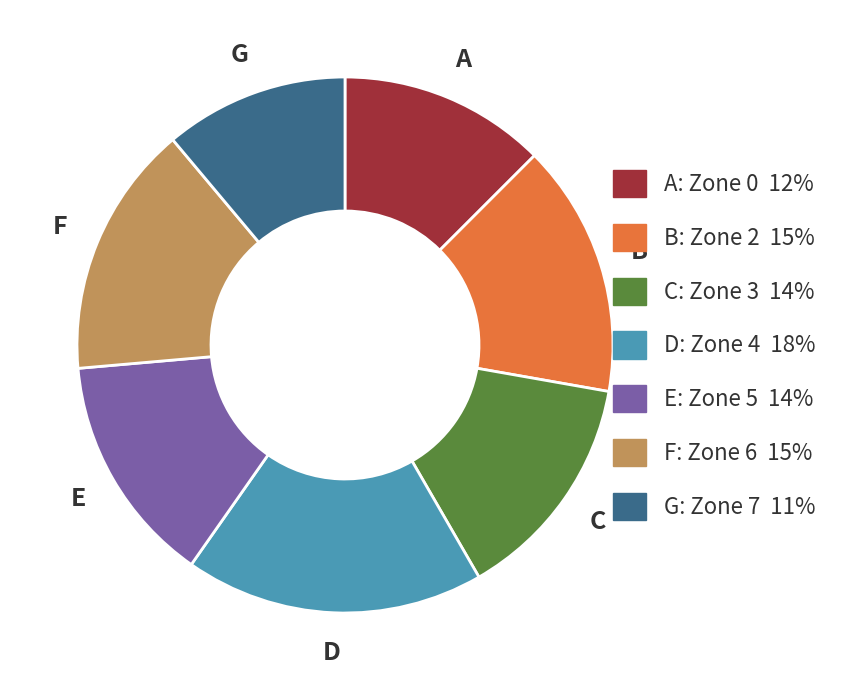

Does any single category account for the majority?

No